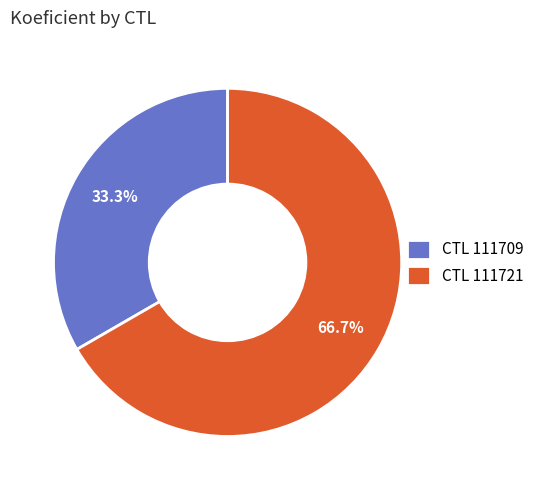

What is the largest slice in the pie chart?

CTL 111721